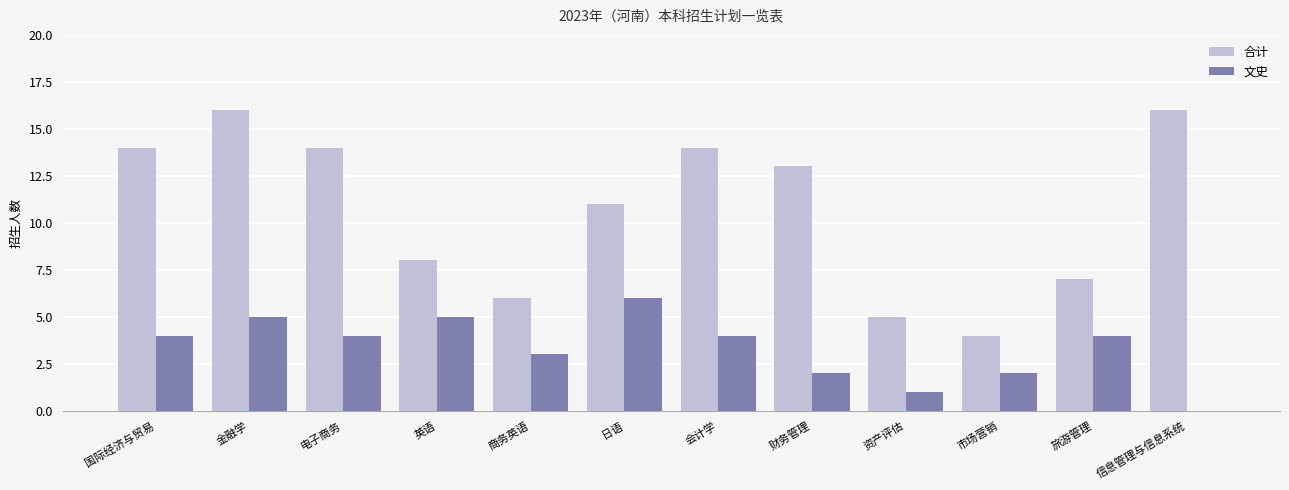

True or false: 合计 has a value of 19 at 会计学.

False